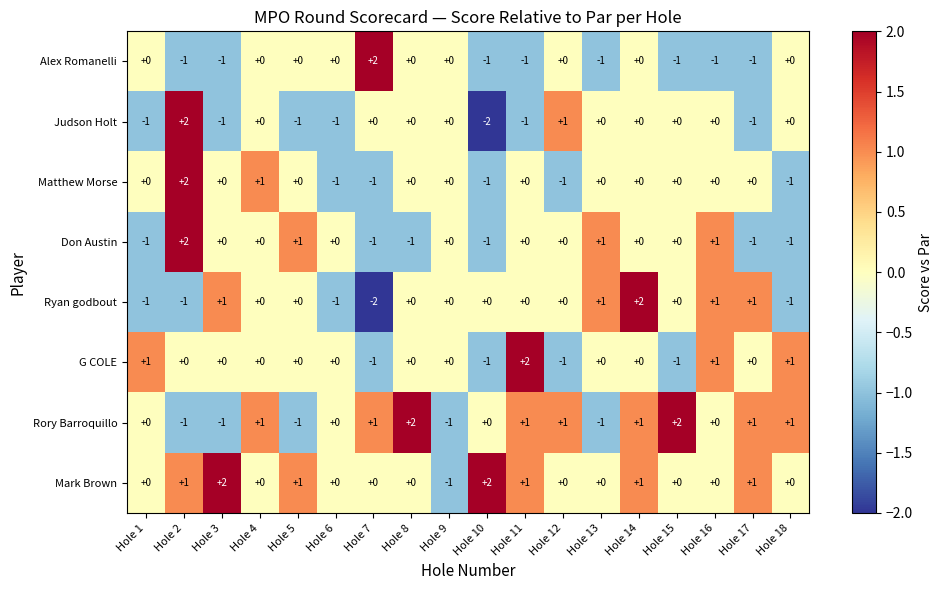

What is the difference between the maximum and minimum values in the Judson Holt series?

4